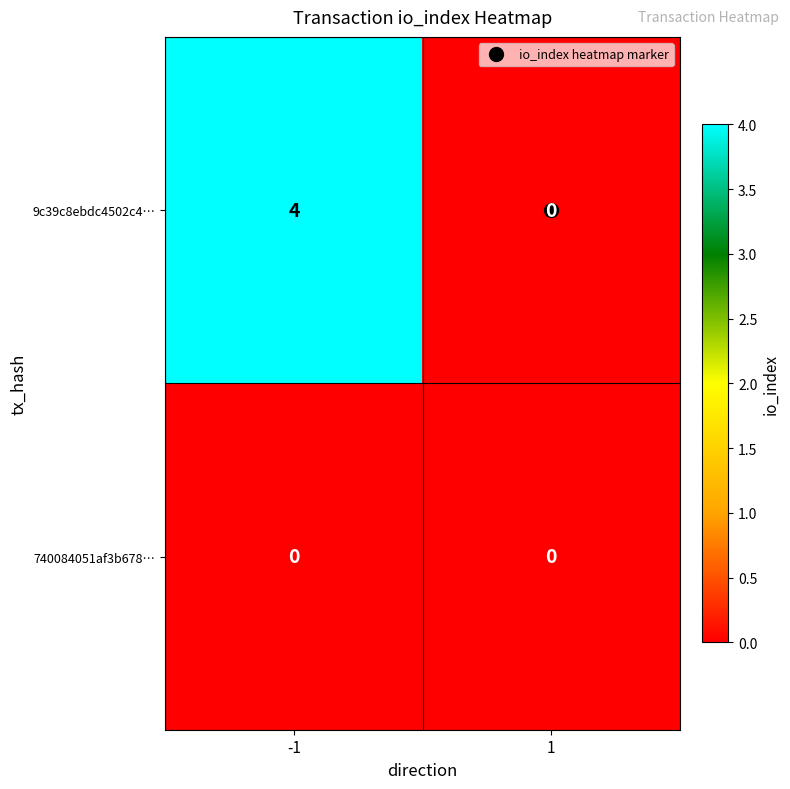

What is the total value across all series at -1?

4